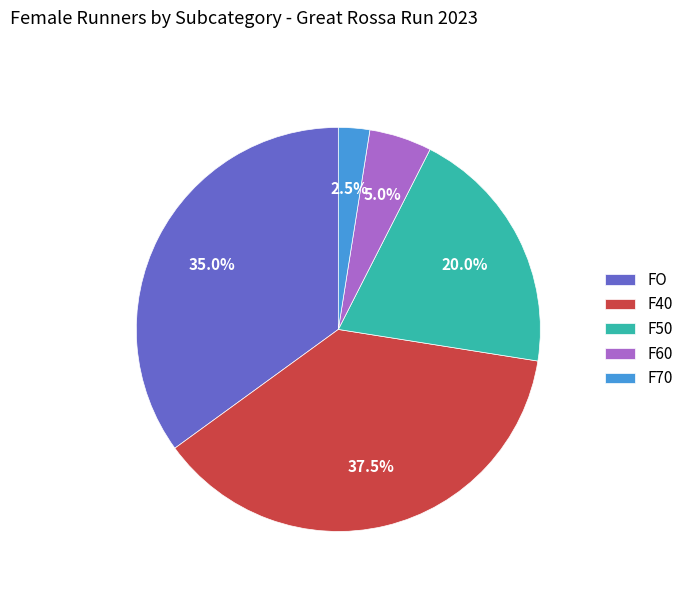

What is the smallest slice in the pie chart?

F70